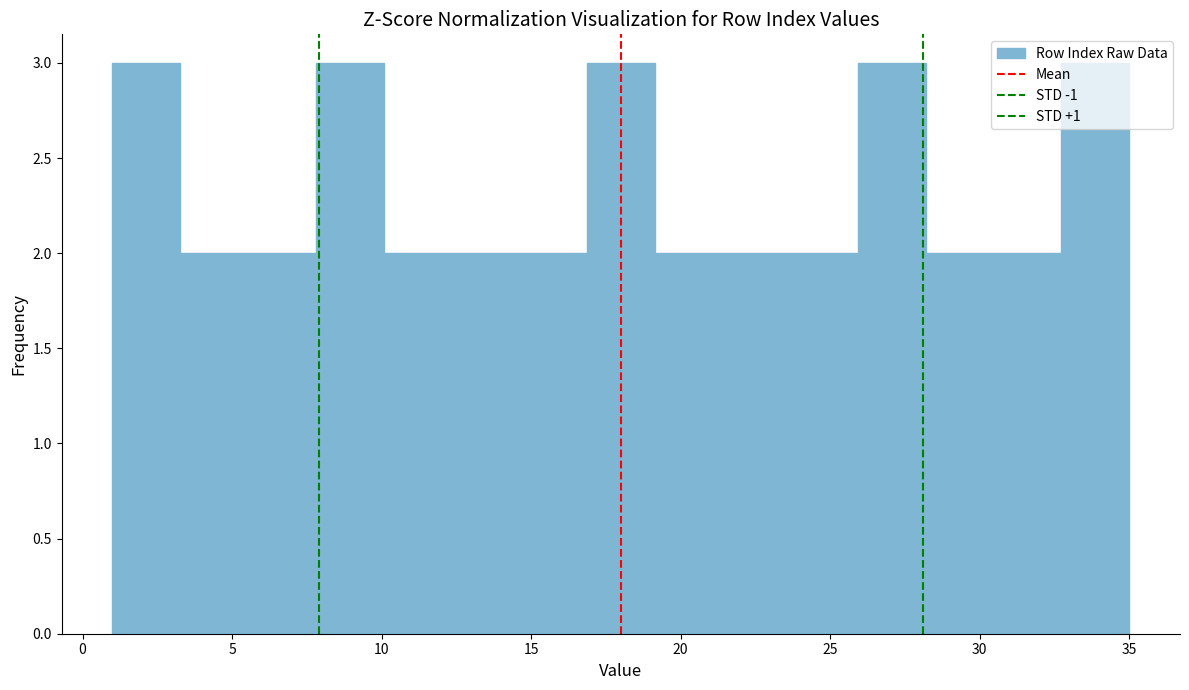

Reading left to right, list every bar in this chart as the range it spans on the x-axis followed by its height. Neither the bar edges nor the heights are printed on the chart, so give them approximately, as read against the axes.

1.0 to 3.5: 3
3.5 to 5.5: 2
5.5 to 8.0: 2
8.0 to 10.0: 3
10.0 to 12.5: 2
12.5 to 14.5: 2
14.5 to 17.0: 2
17.0 to 19.0: 3
19.0 to 21.5: 2
21.5 to 23.5: 2
23.5 to 26.0: 2
26.0 to 28.0: 3
28.0 to 30.5: 2
30.5 to 32.5: 2
32.5 to 35.0: 3